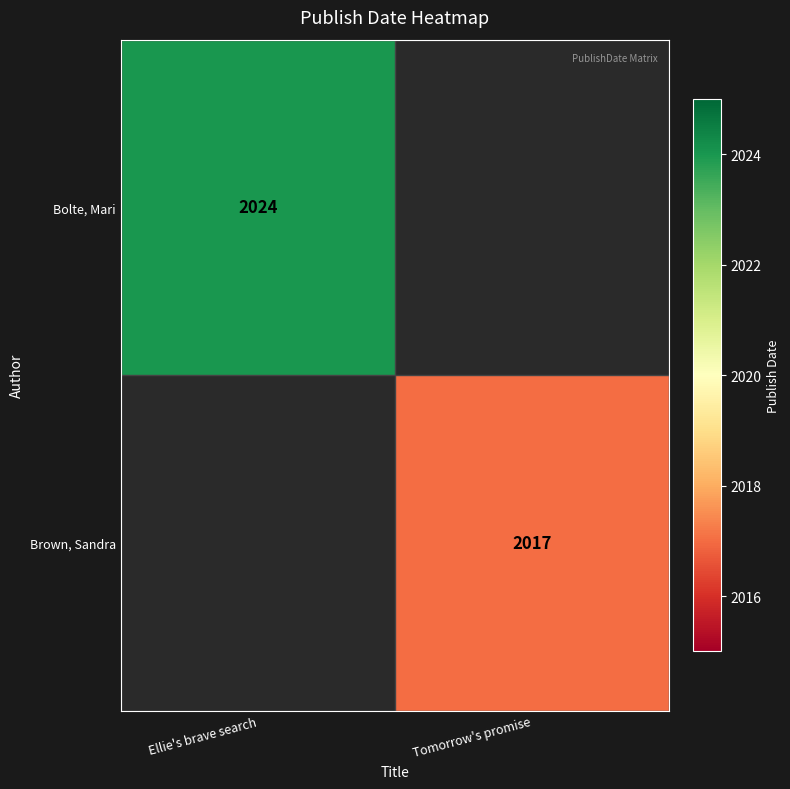

The value of Bolte, Mari at Ellie's brave search is 2024. True or false?

True